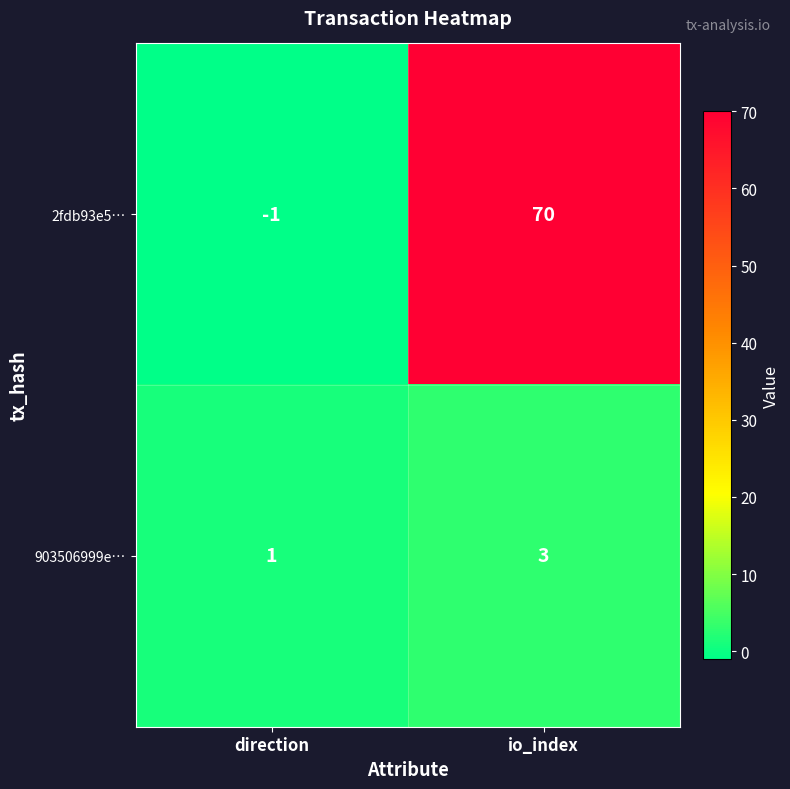

True or false: 2fdb93e5… has a value of -1 at direction.

True